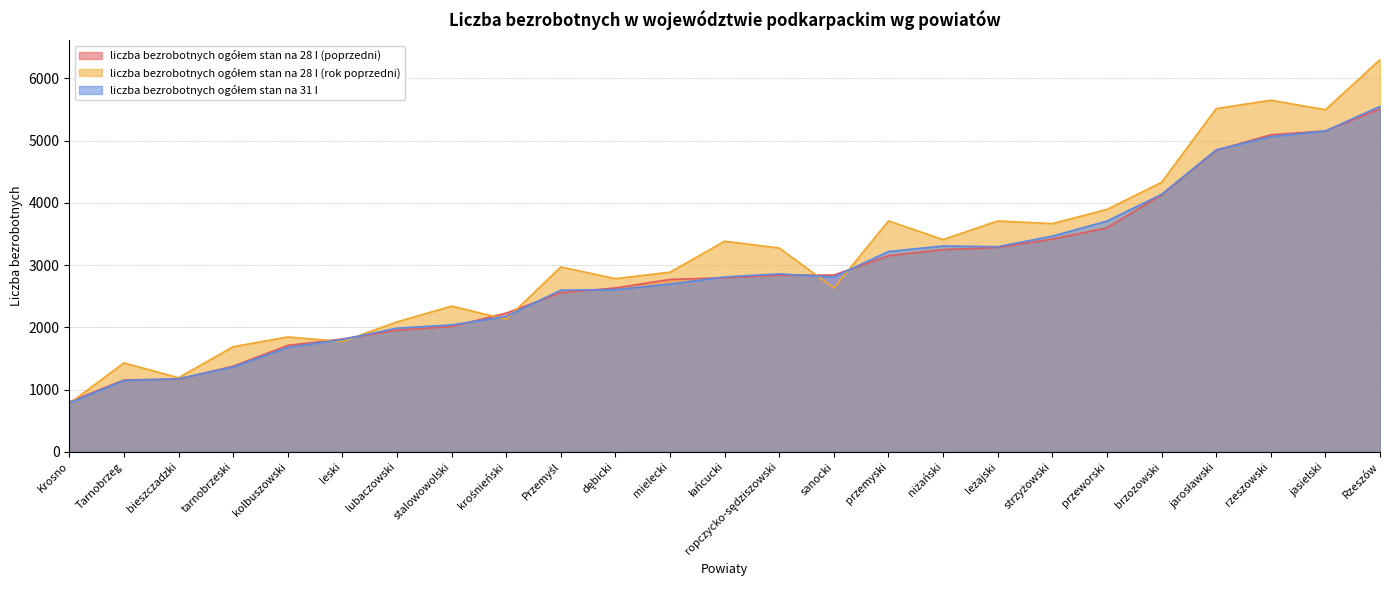

In liczba bezrobotnych ogółem stan na 31 I, how many points are higher than both neighbors (excluding endpoints)?

2